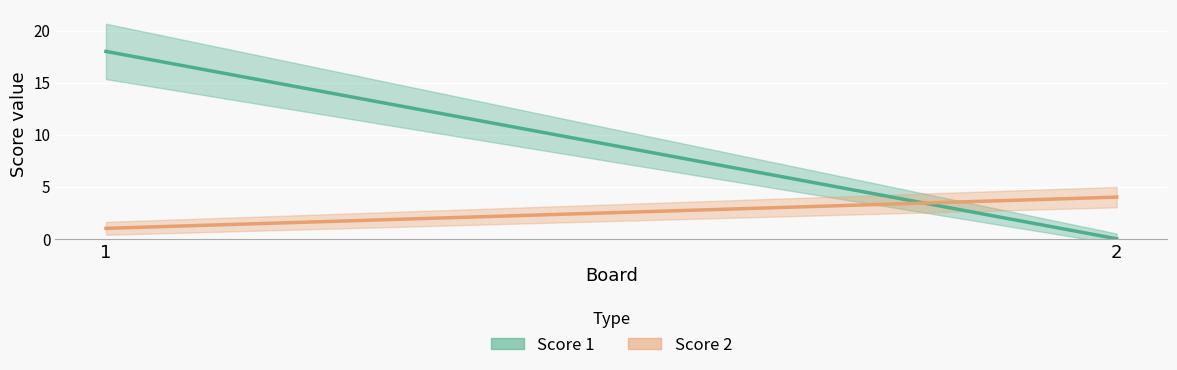

List the series in order of their overall mean, lowest first.

Score 2, Score 1